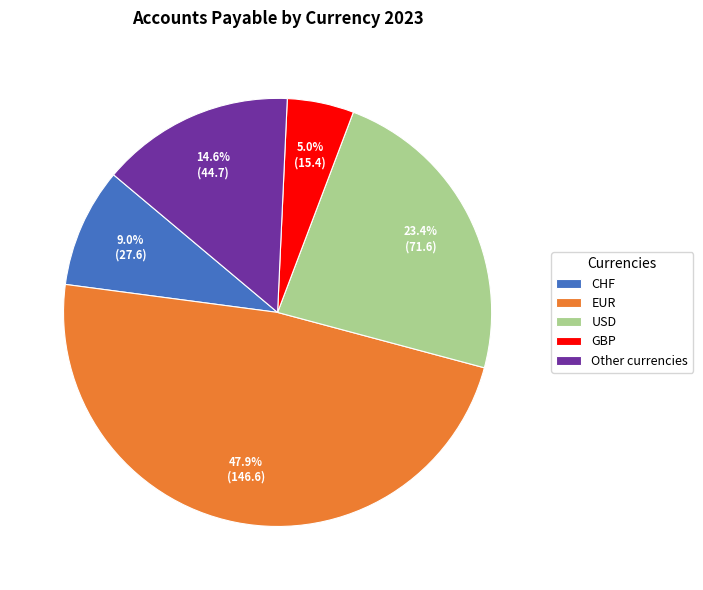

Which category has the biggest portion of the pie?

EUR